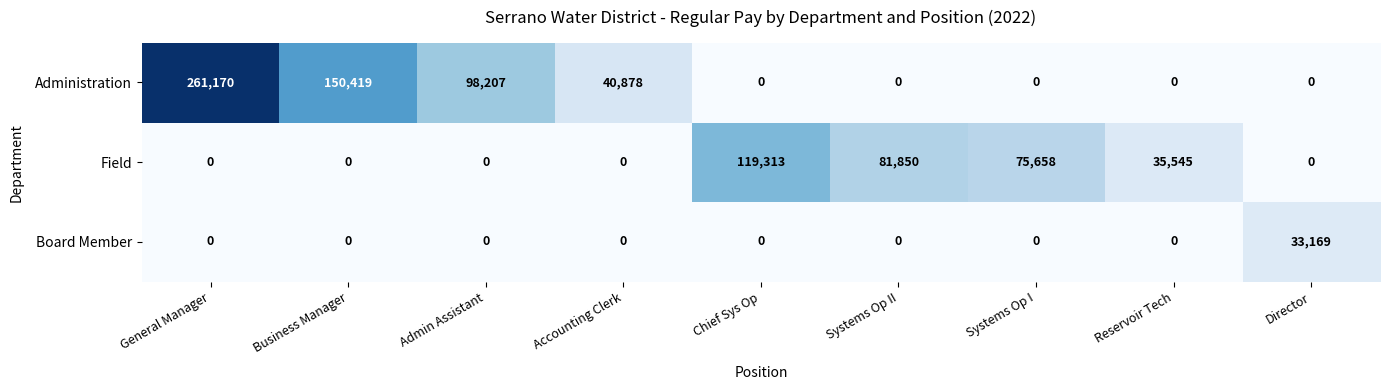

List the series in order of their overall mean, lowest first.

Board Member, Field, Administration